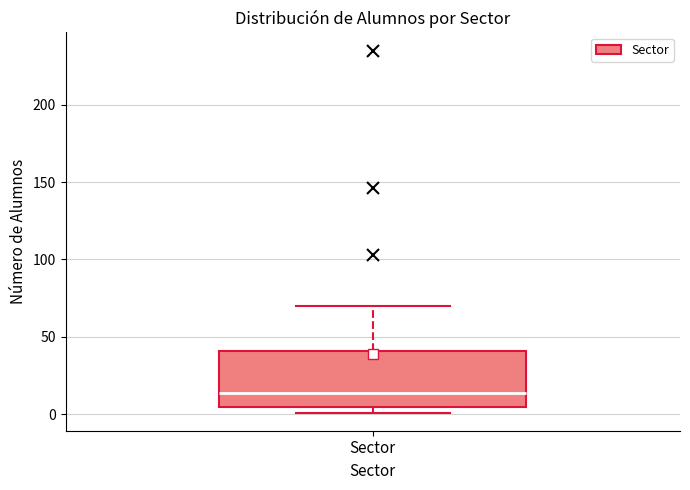

Transcribe this box plot: give where the median line is, the range the box spans, and where the two whiskers end, as read against the y-axis. The values are not printed on the chart, so give them approximately, as read against the axis.

median 15, box 5 to 40, whiskers 0 to 70